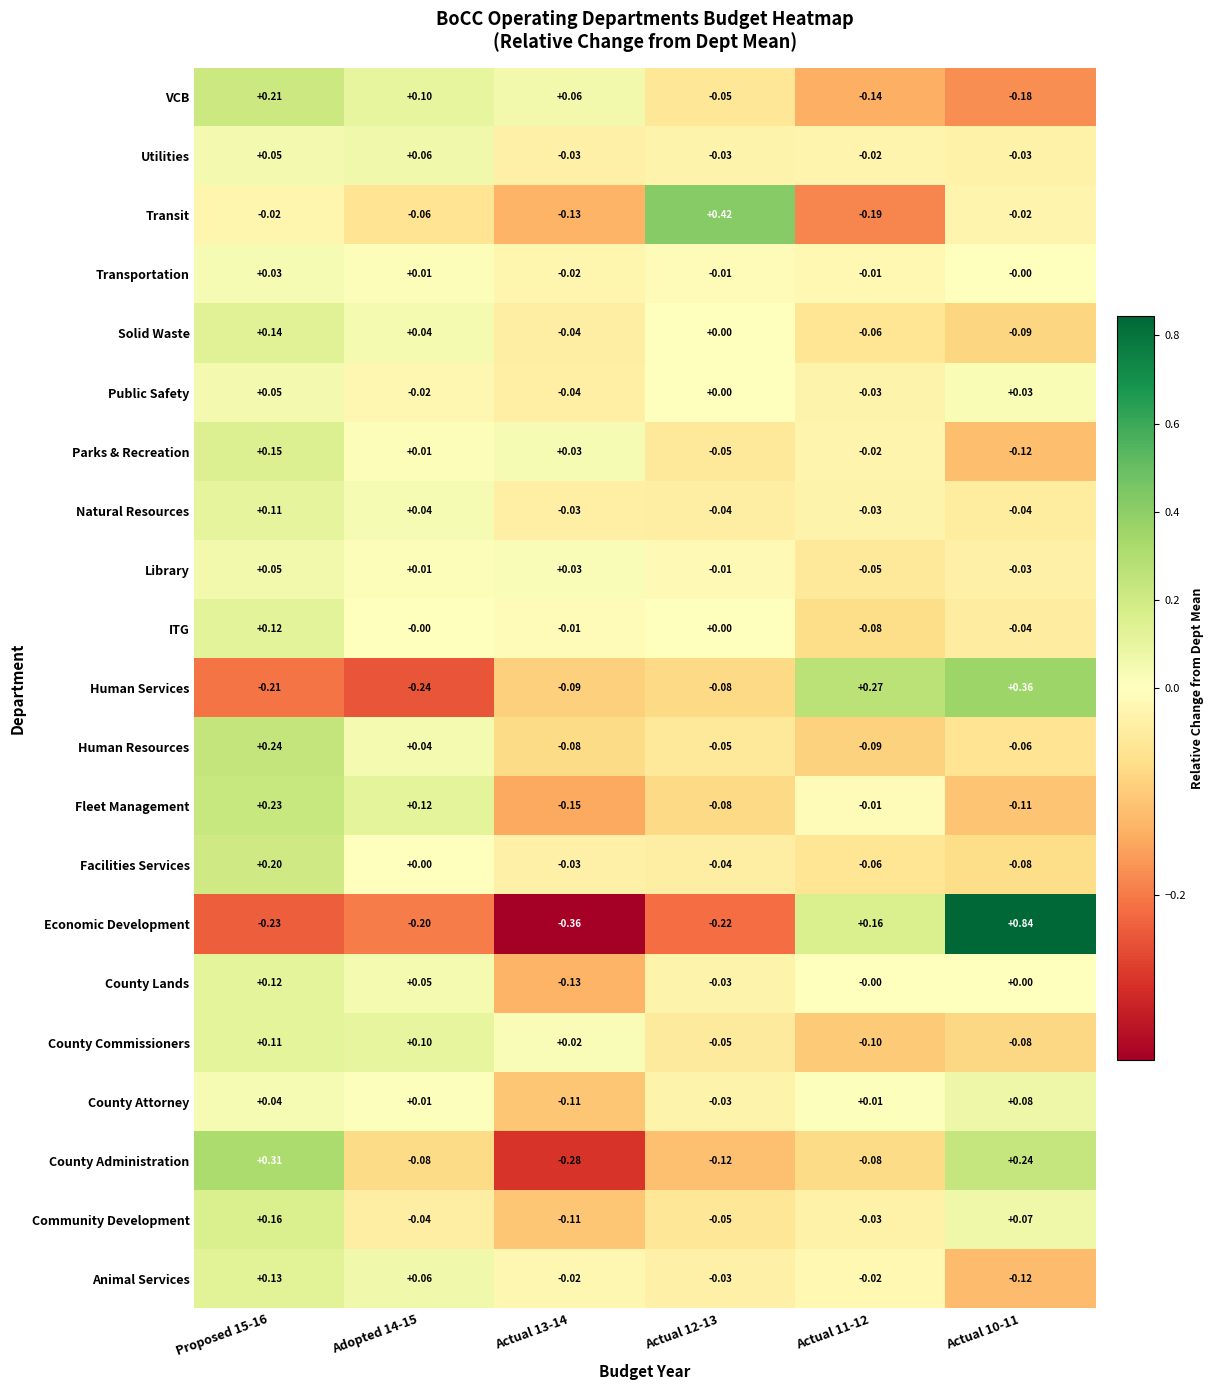

Which series has the largest range (max minus min)?

Economic Development